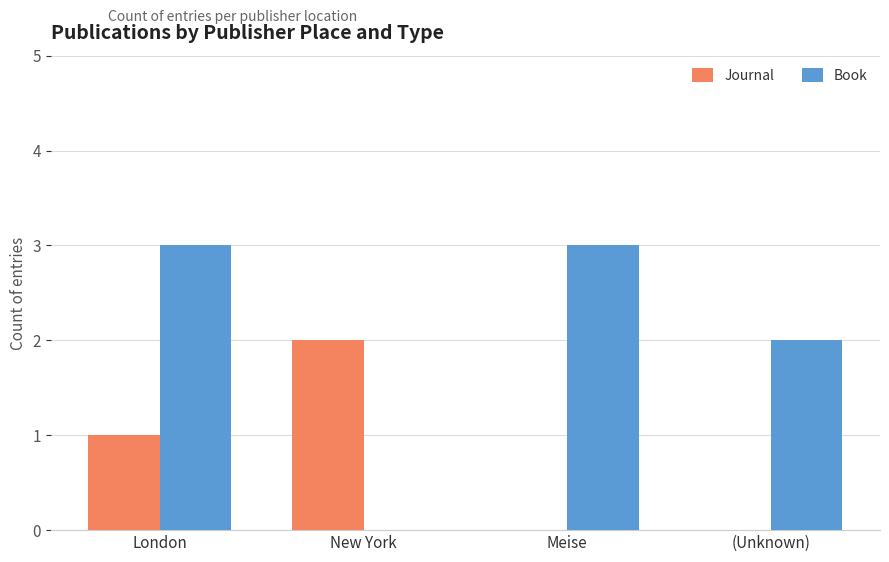

Which category has the highest value in the Journal series?

New York